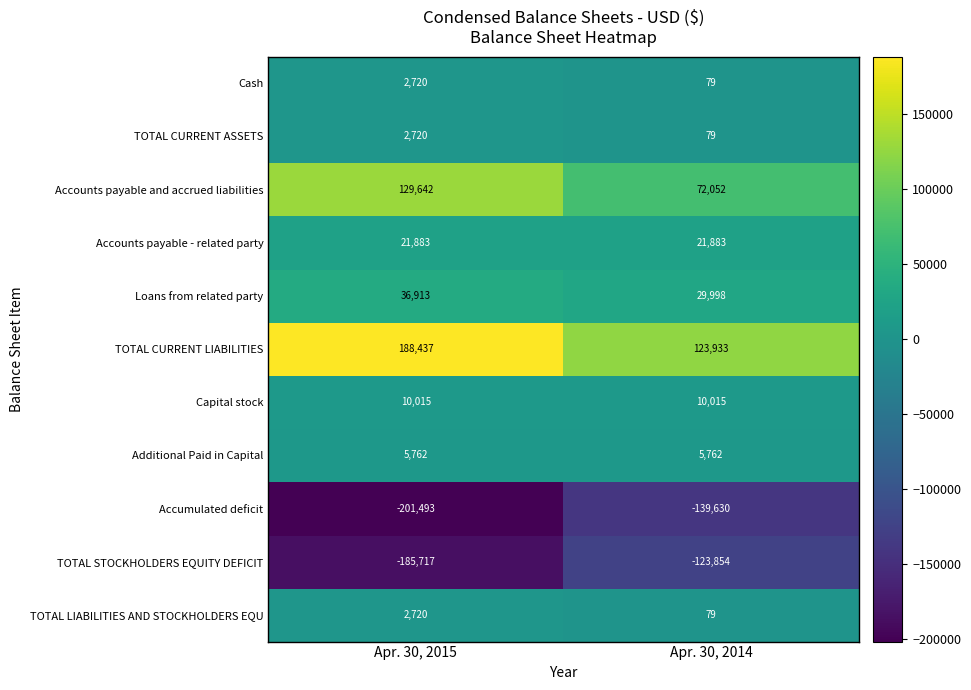

True or false: Accounts payable and accrued liabilities has a value of 32354 at Apr. 30, 2014.

False